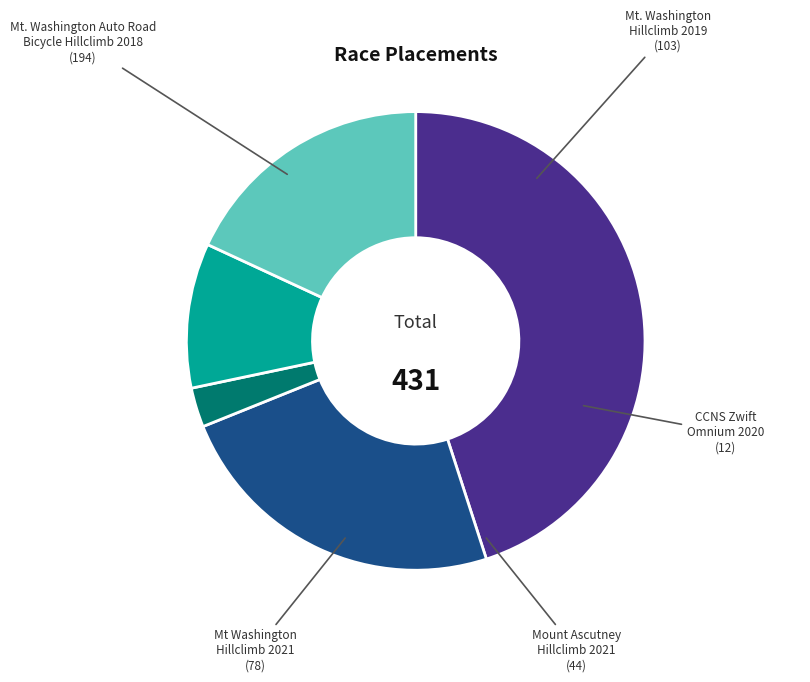

Between Mt Washington Hillclimb 2021 and CCNS Zwift Omnium 2020, which is larger?

Mt Washington Hillclimb 2021